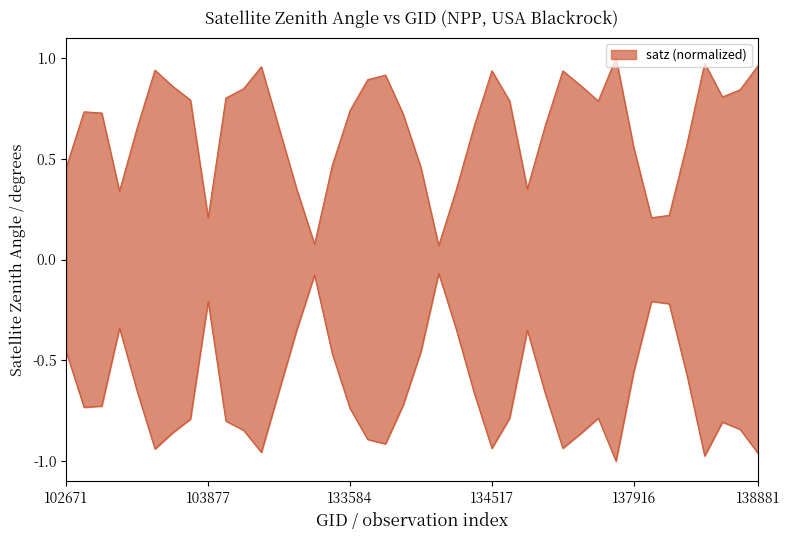

Where is the first local maximum for satz_neg?

103278